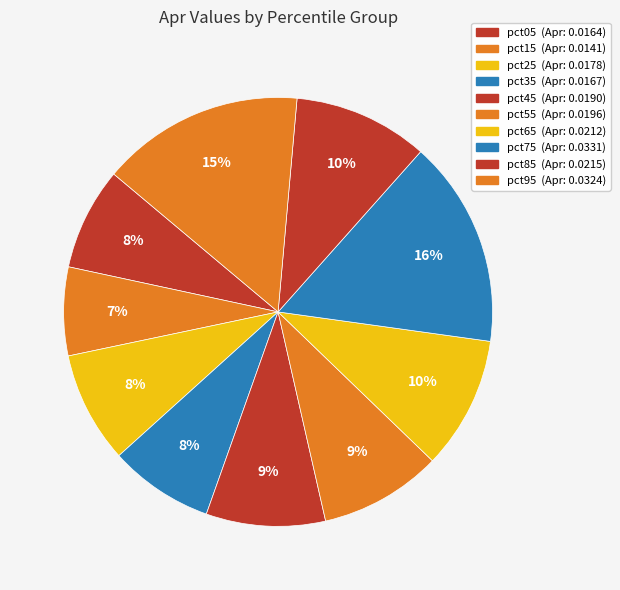

Count the number of slices in the pie.

10